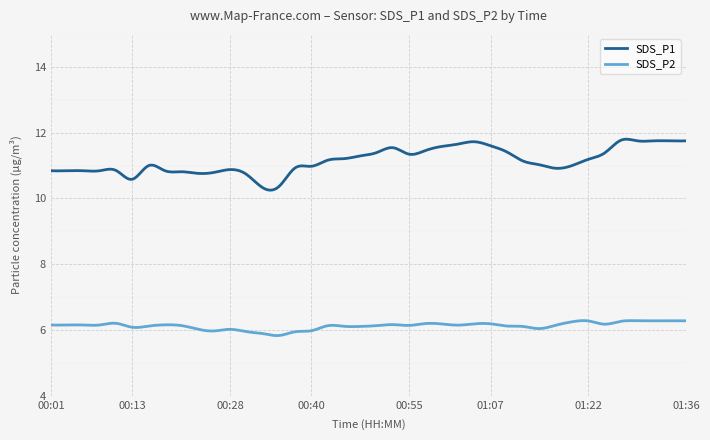

Which series has the largest total across all categories?

SDS_P1